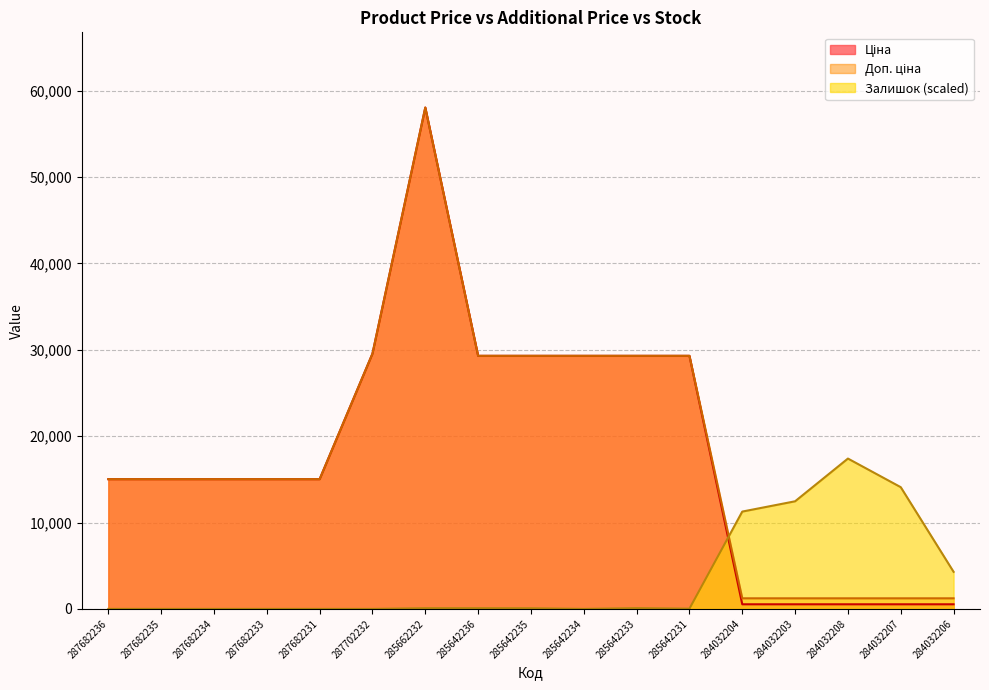

How many times do Залишок and Доп. ціна cross each other?

1